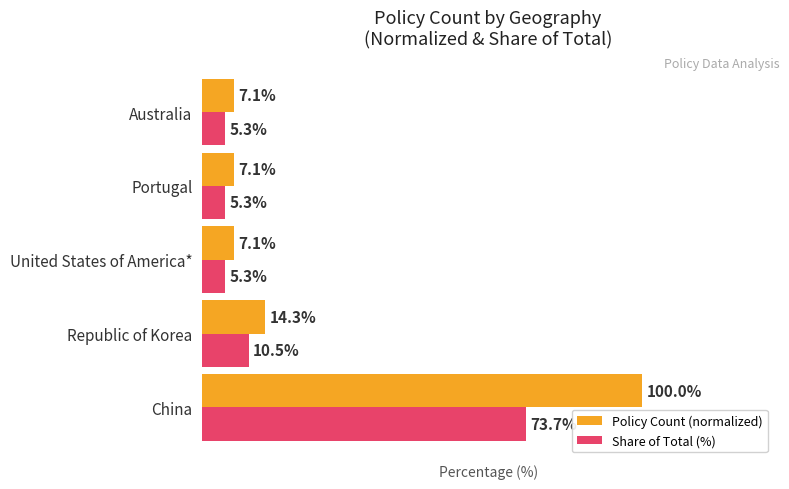

What are all the series names shown in the legend?

Policy Count (normalized), Share of Total (%)